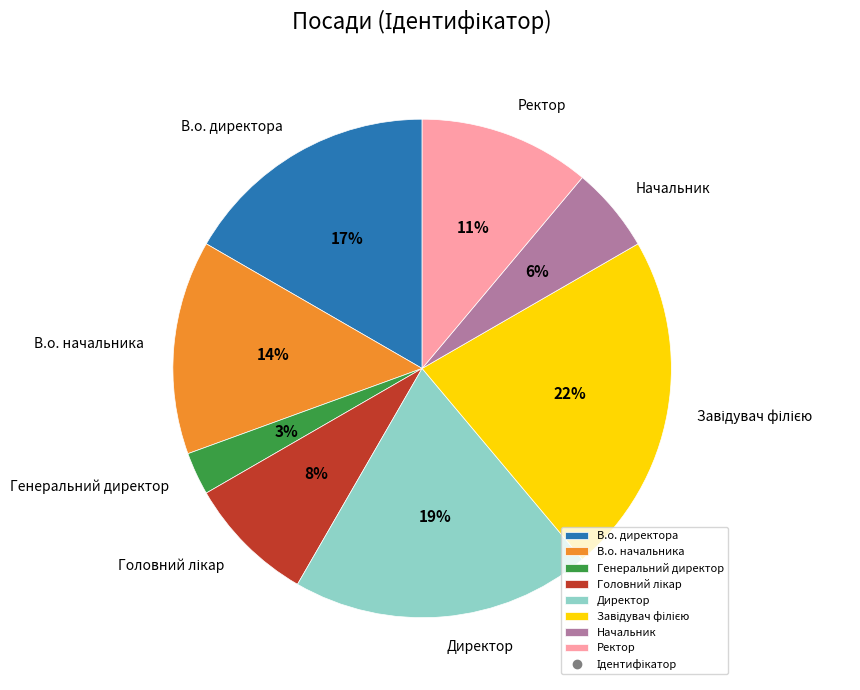

What is the smallest slice in the pie chart?

Генеральний директор